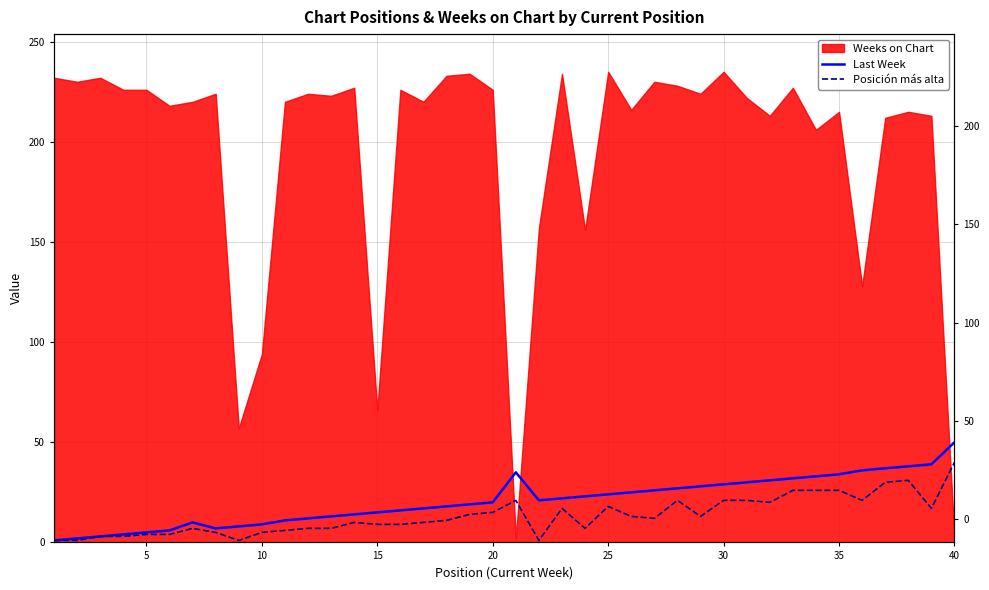

What is the value of the Posición más alta point at the 28th from the left?

21